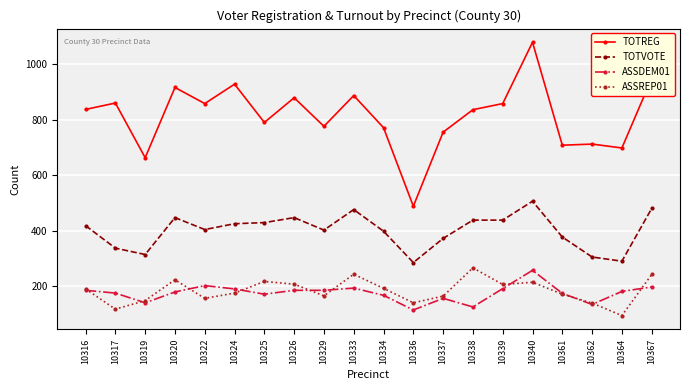

Is this an area chart (filled region under the line)?

No